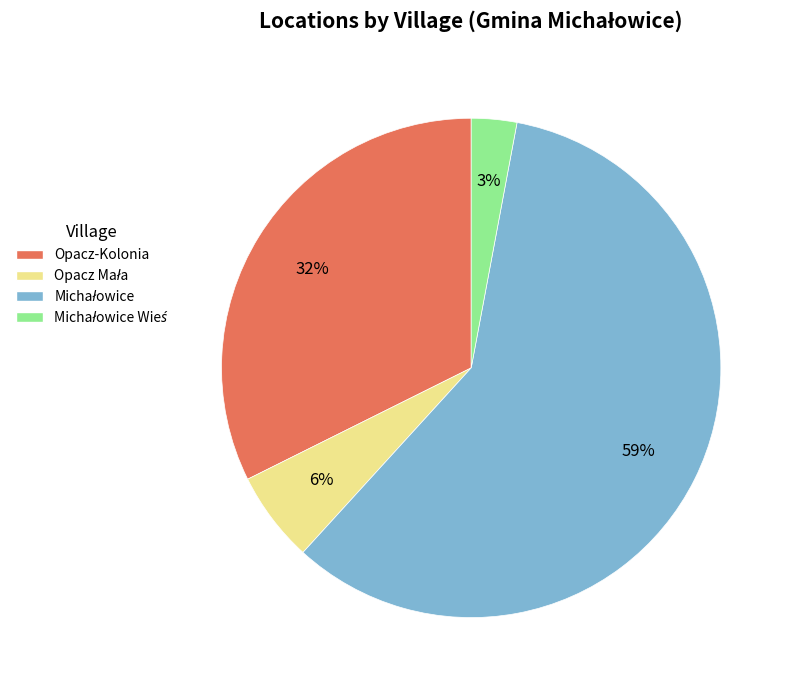

To the nearest percent, what is the average slice percentage?

25%